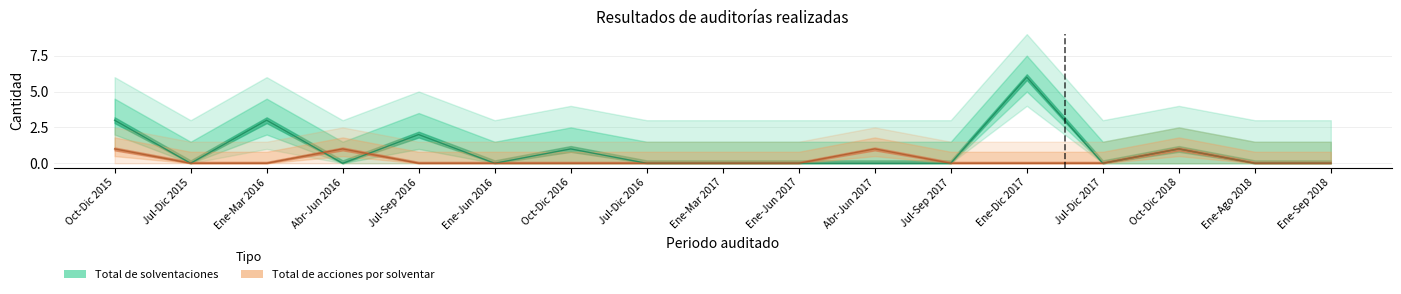

The value of Total de acciones por solventar at Jul-Dic 2017 is 0. True or false?

True